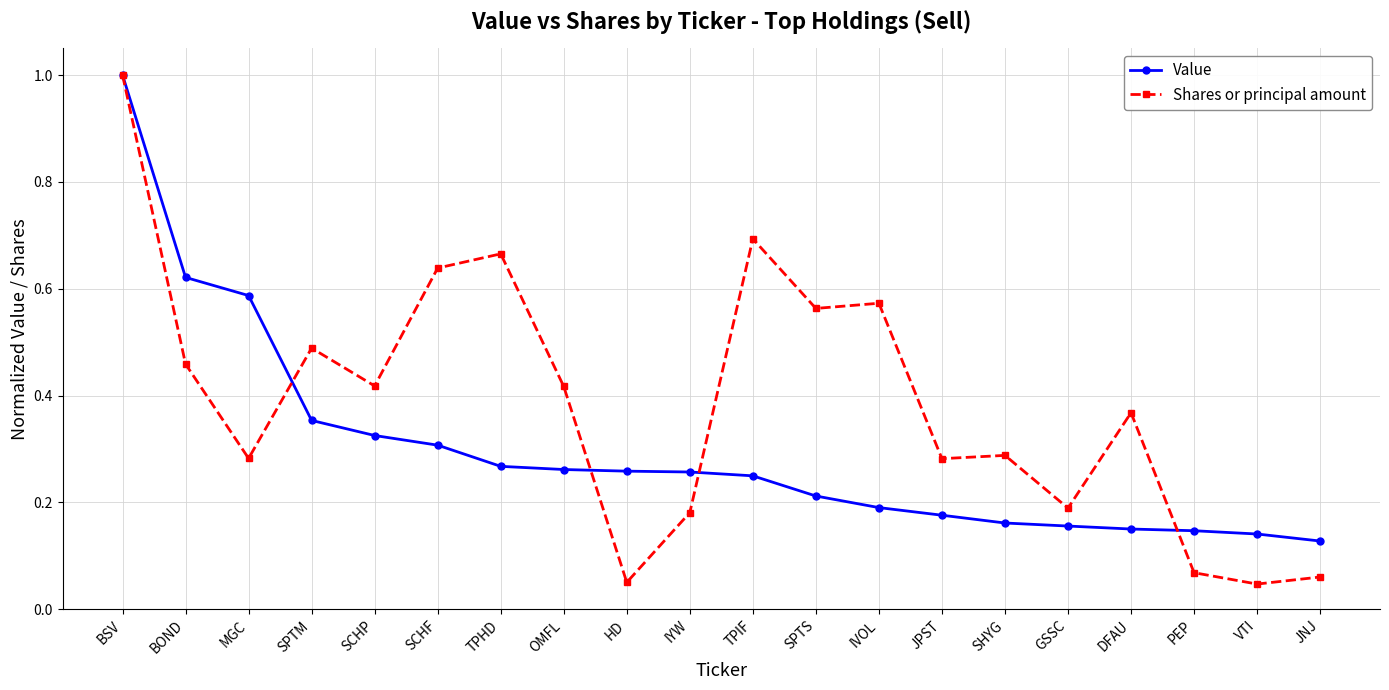

Rank the series at IYW from lowest to highest value.

Shares or principal amount, Value